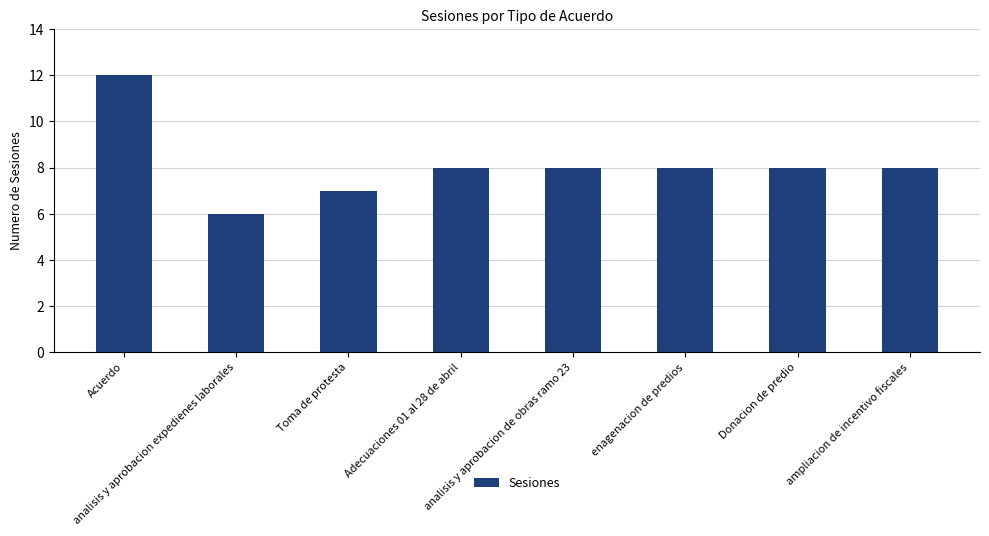

At which category does the chart reach its peak across all series?

Acuerdo